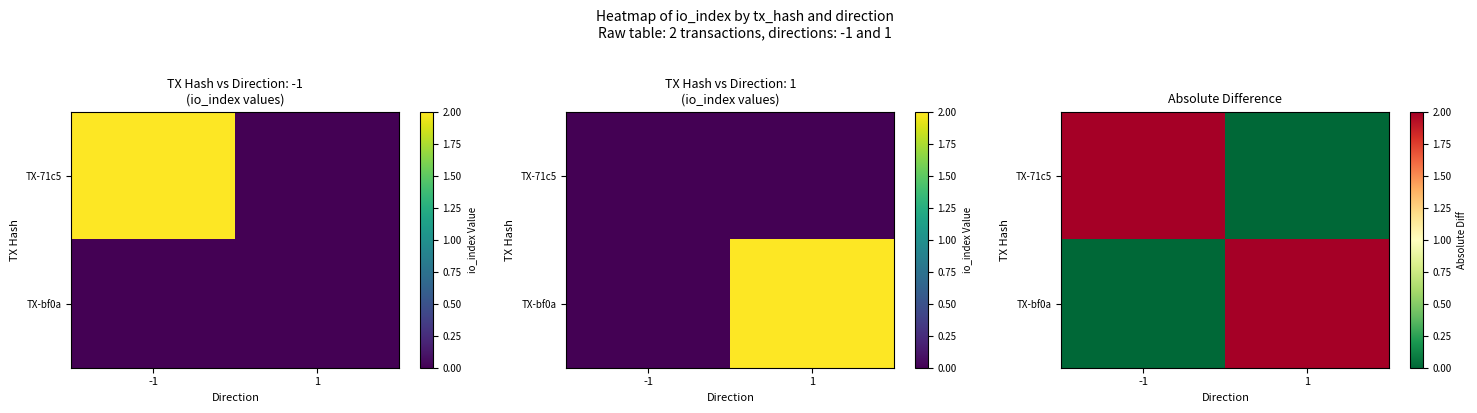

Rank the series by their maximum value, from lowest to highest.

TX-71c5, TX-bf0a